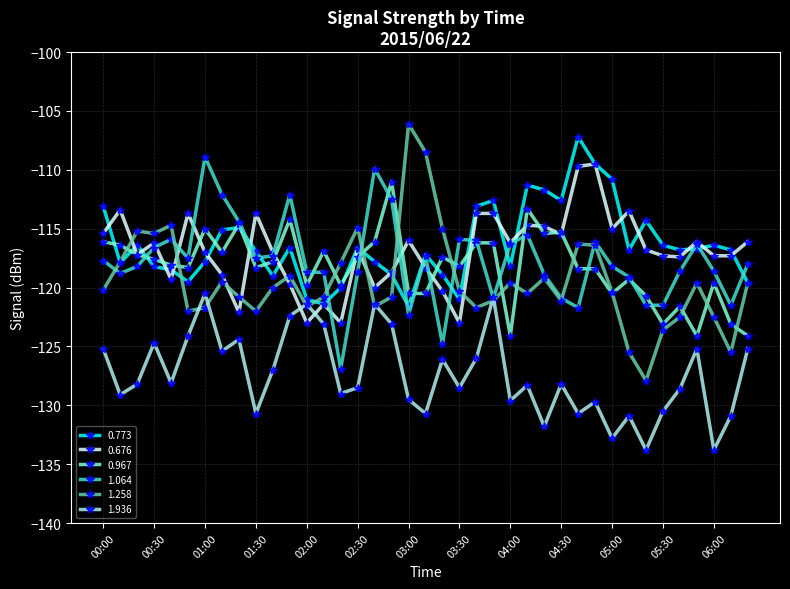

What is the value of the 0.676 point at the 1st from the left?

-115.4